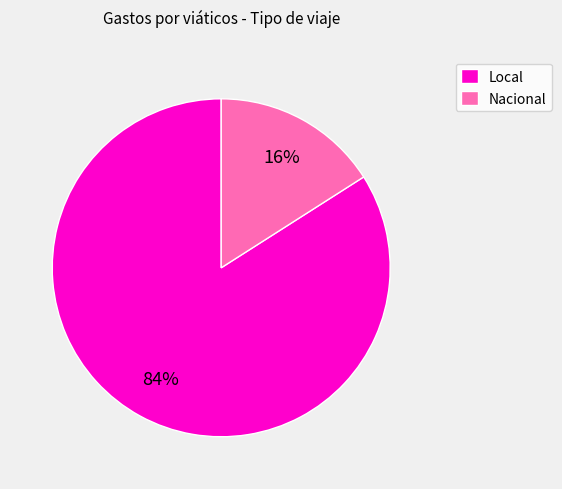

True or false: Local accounts for 78% of the total.

False